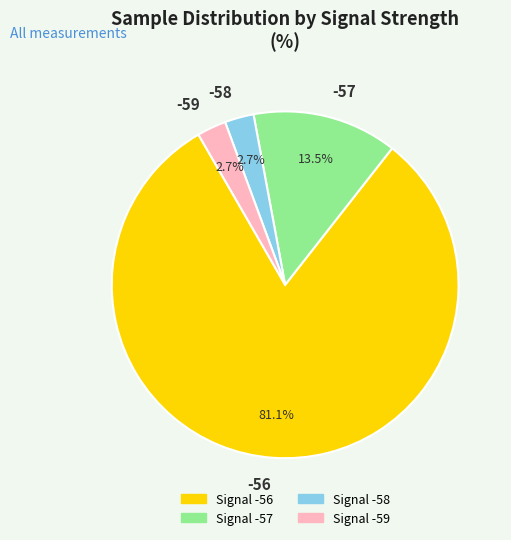

What is the ratio of the value at -58 to the value at -57?

0.2